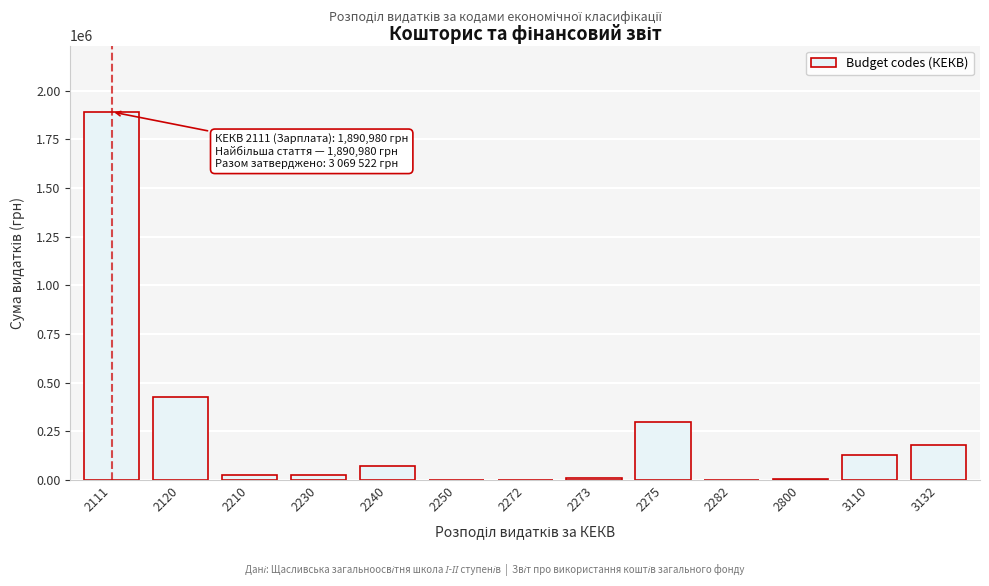

Is it true that the value at 2120 is 97903.8?

False